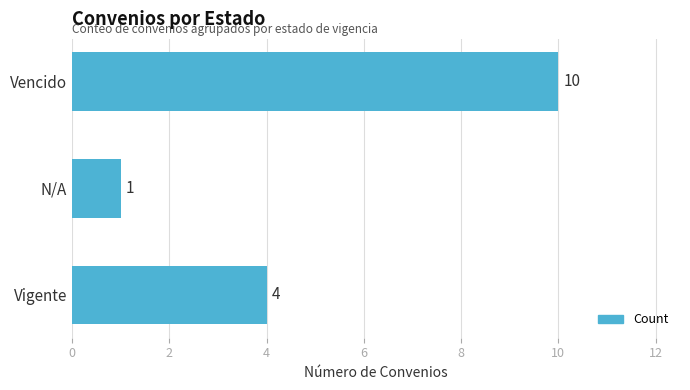

Which has a higher value, N/A or Vencido?

Vencido